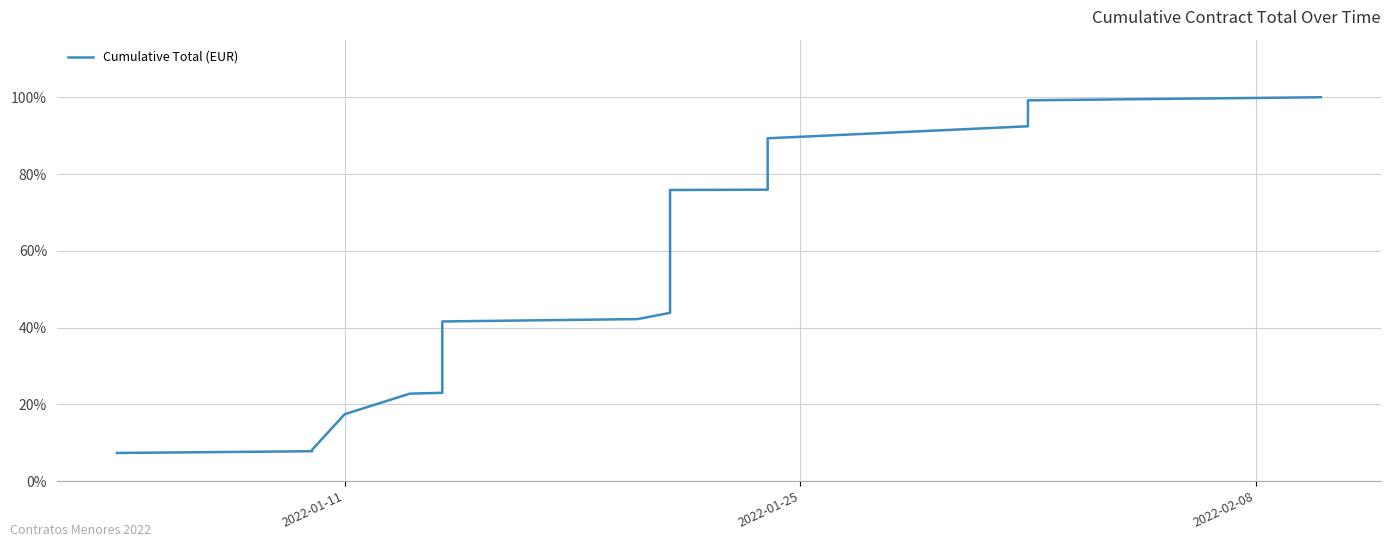

What is the maximum value shown in the chart?

100.0